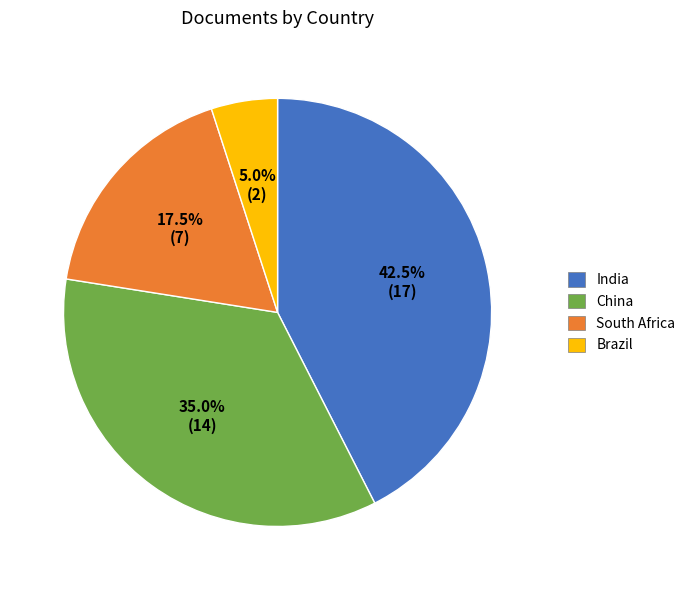

What is the total percentage of South Africa and Brazil?

22.5%